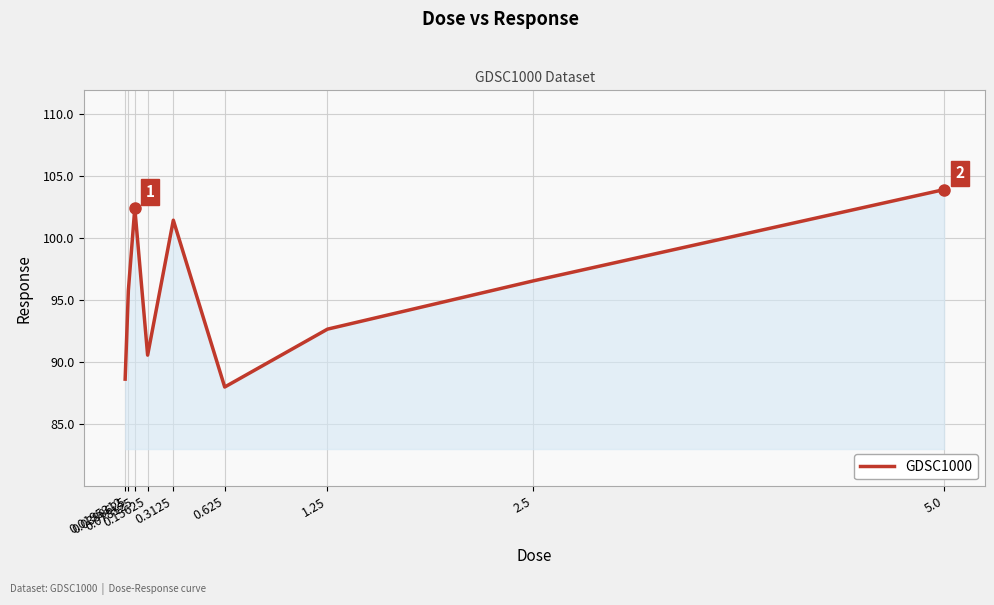

How many lines are shown in the chart?

1